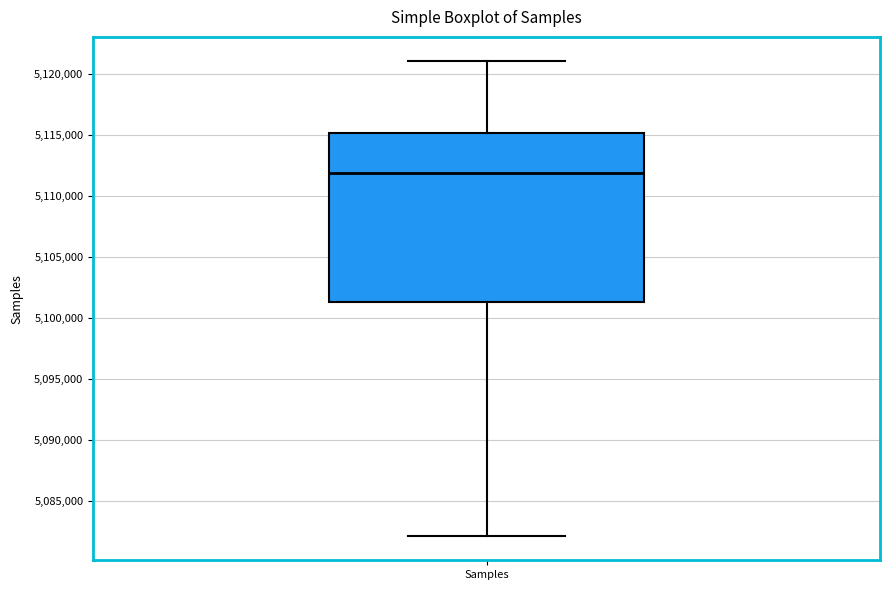

Where does the upper whisker of the box for Samples end on the y-axis? The values are not printed on the chart, so give them approximately, as read against the axis.

5121000